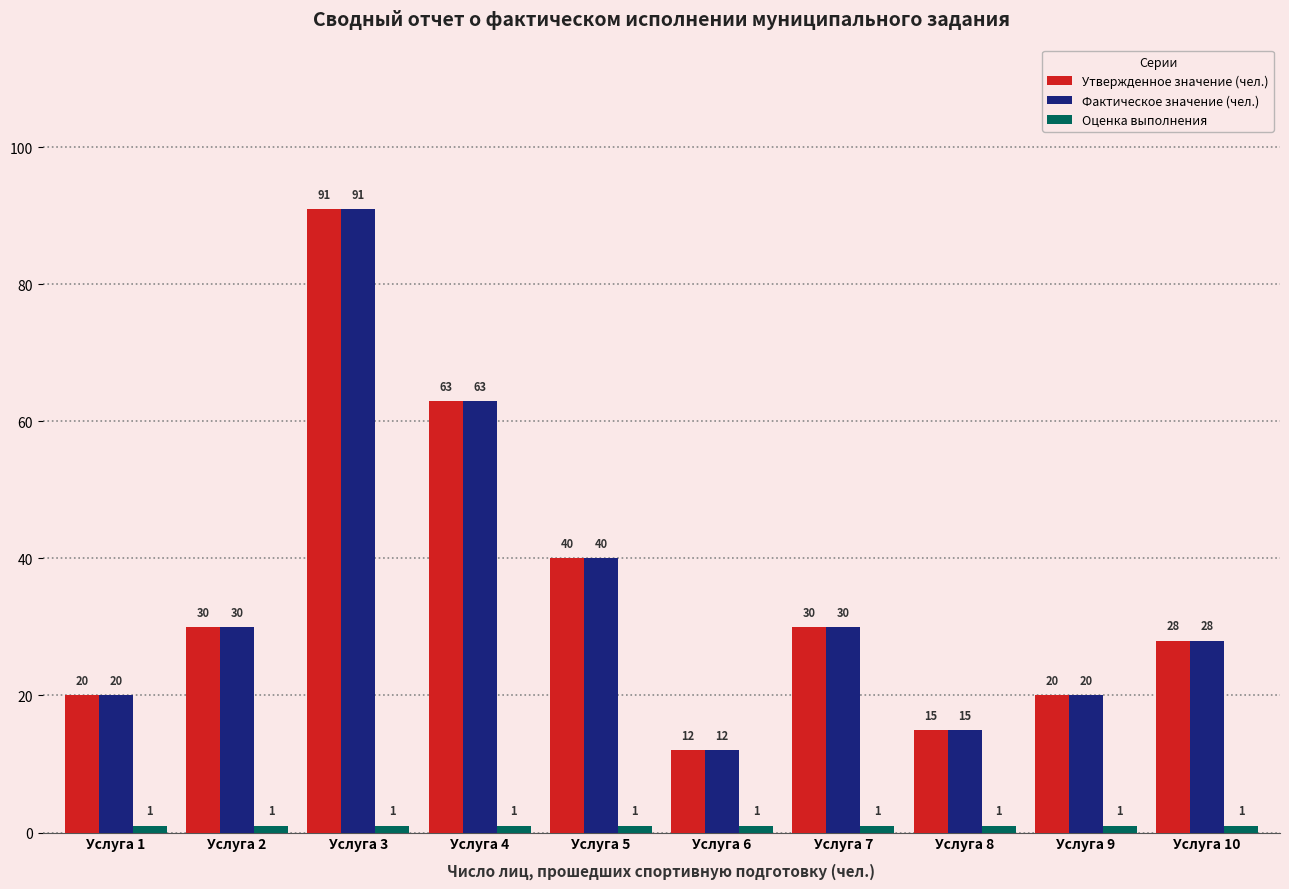

What is the total value across all series at Услуга 3?

183